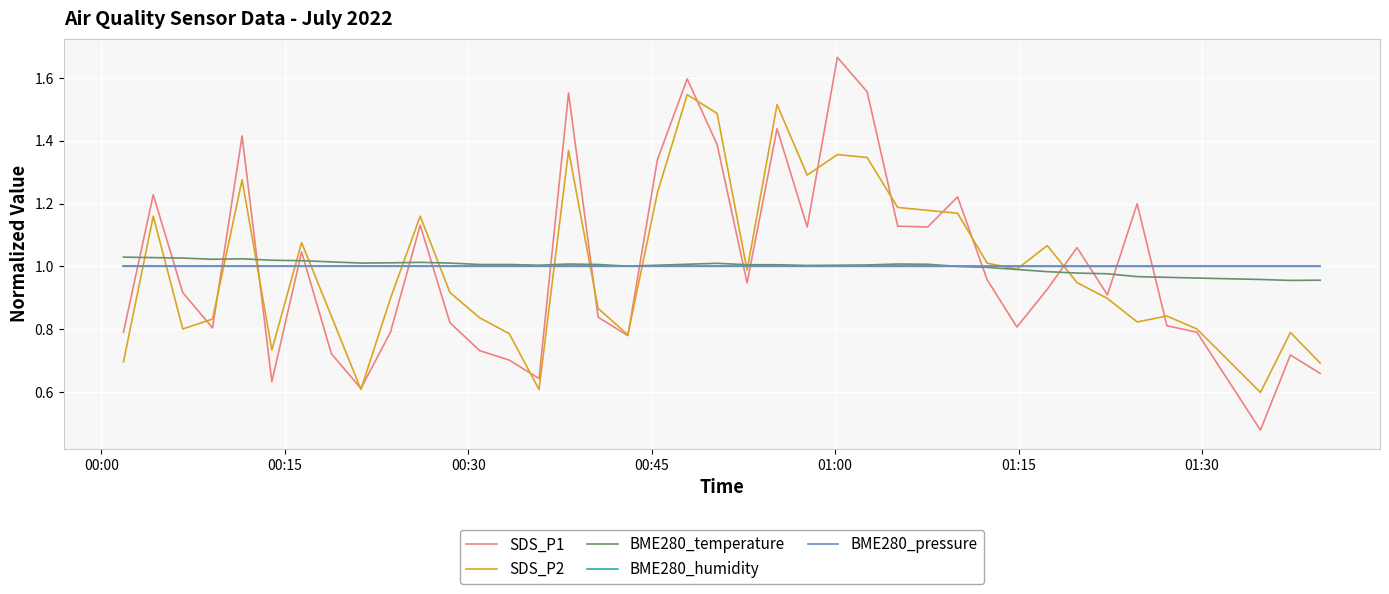

Which series ends up on top after the final intersection of SDS_P1 and BME280_temperature?

BME280_temperature